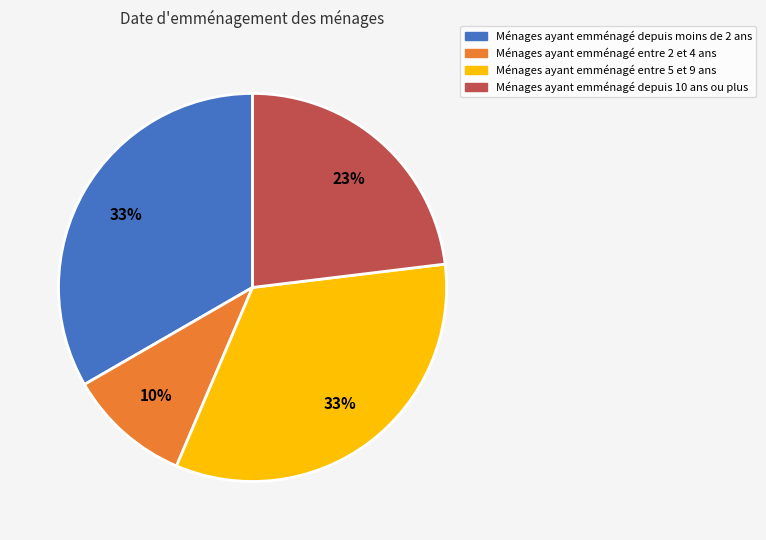

Does any single category account for the majority?

No